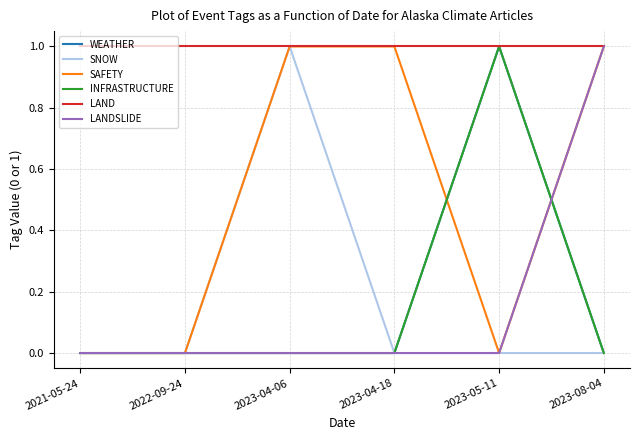

Does the chart have visible grid lines?

Yes